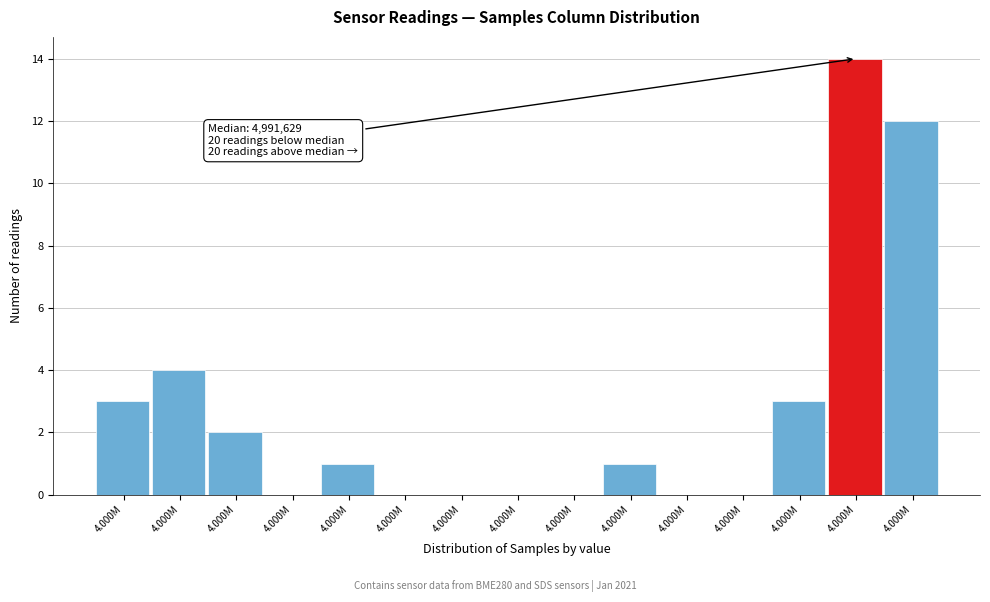

Count the number of data series in this chart.

1